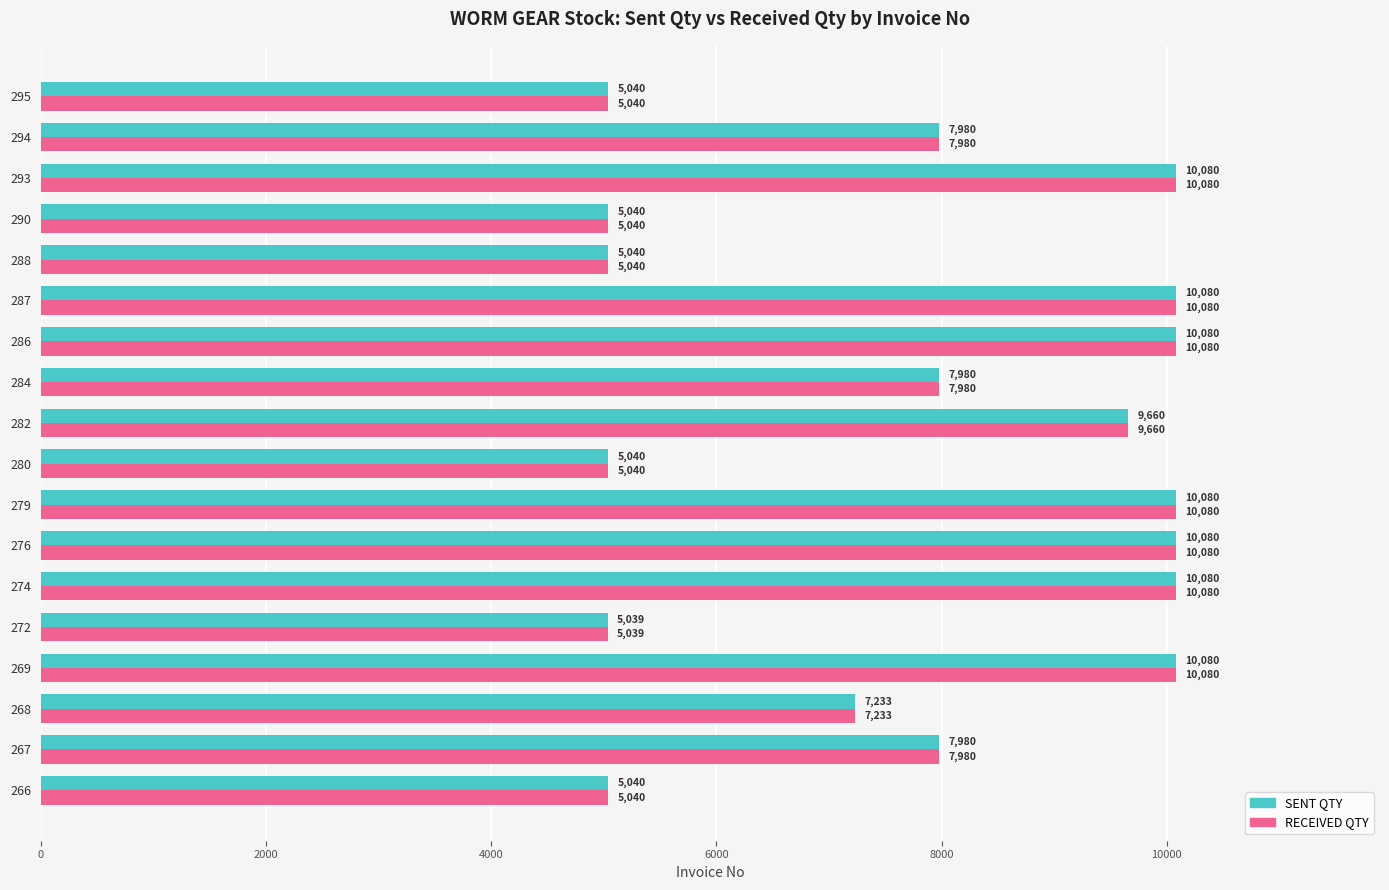

What is the minimum value for SENT QTY?

5039